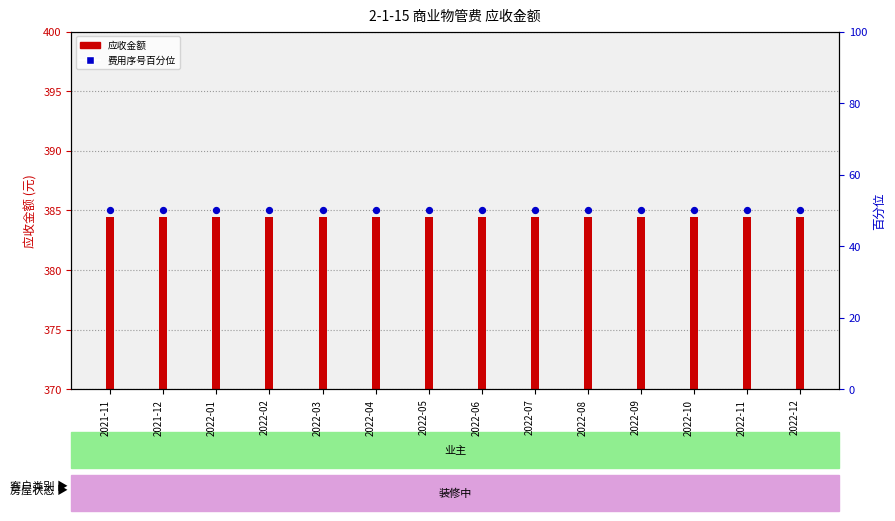

Which series contains the lowest Y value?

费用序号百分位